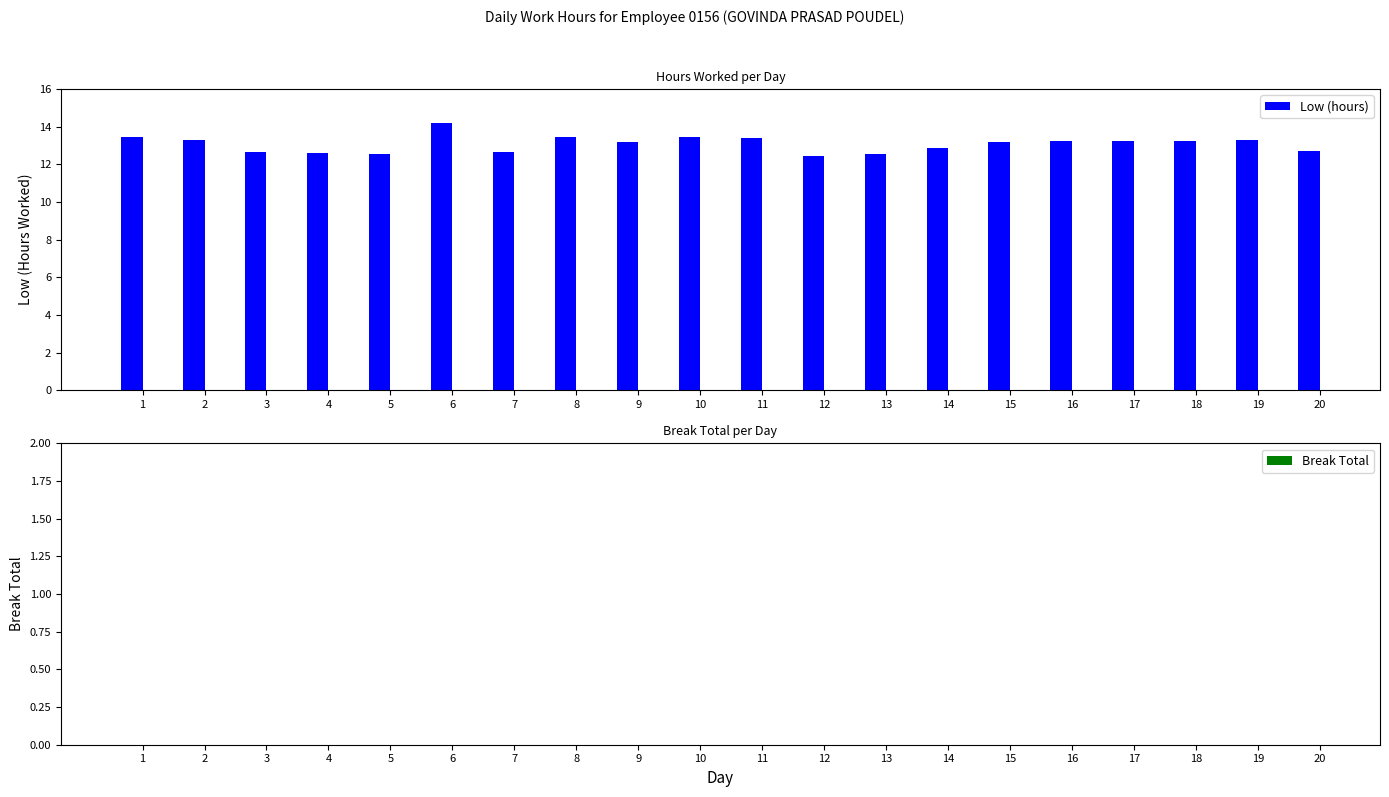

What is the smallest value displayed?

12.5